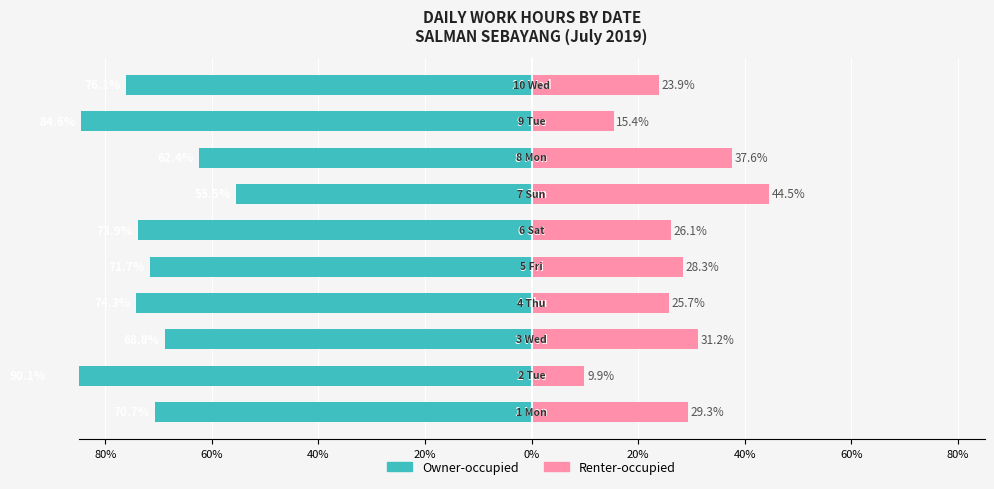

Which series changed the most between 80% and 60%?

Owner-occupied